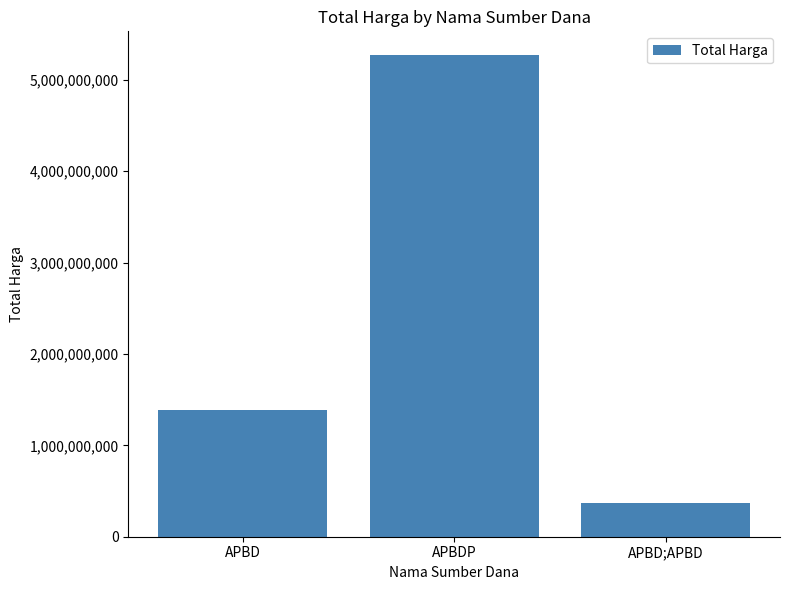

Read the value at APBDP.

5266388740